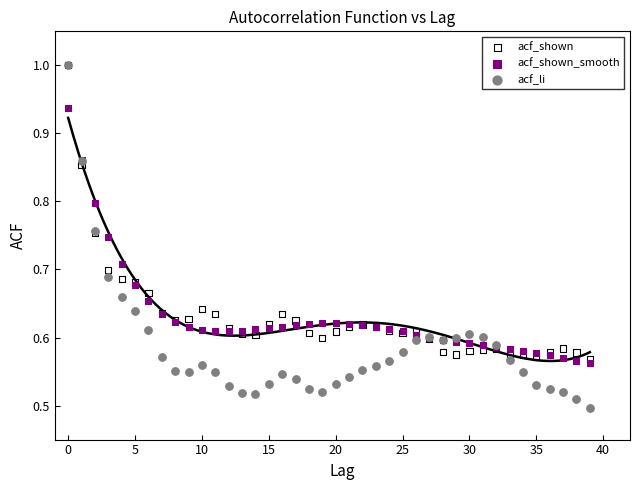

What are all the series names shown in the legend?

acf_shown, acf_shown_smooth, acf_li